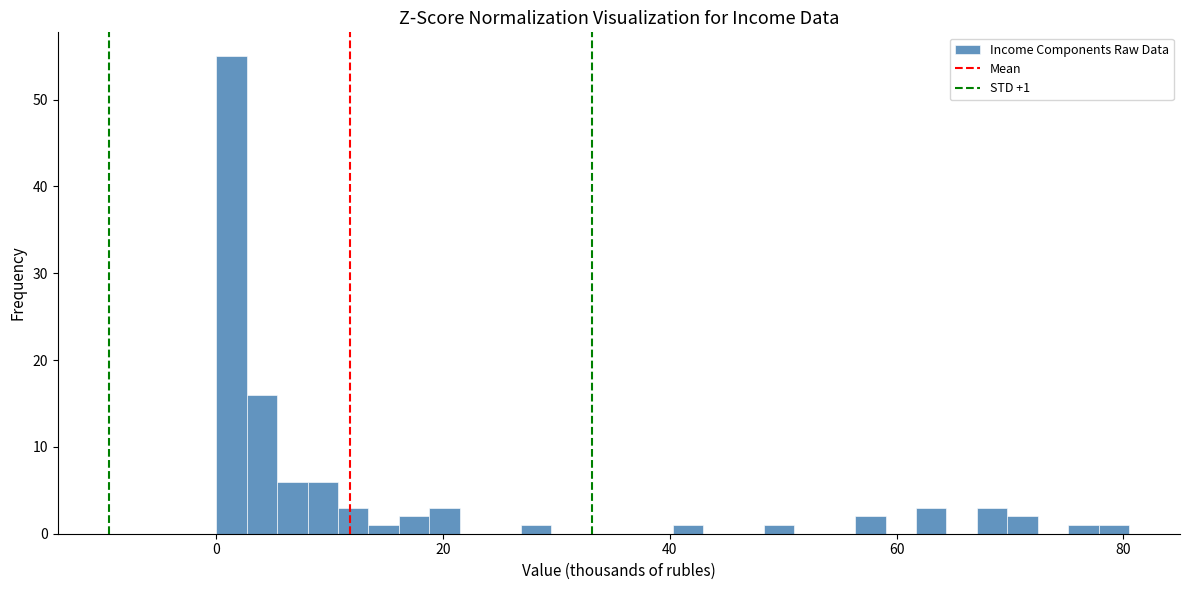

Read against the x-axis, roughly where is the centre of the tallest bar?

2